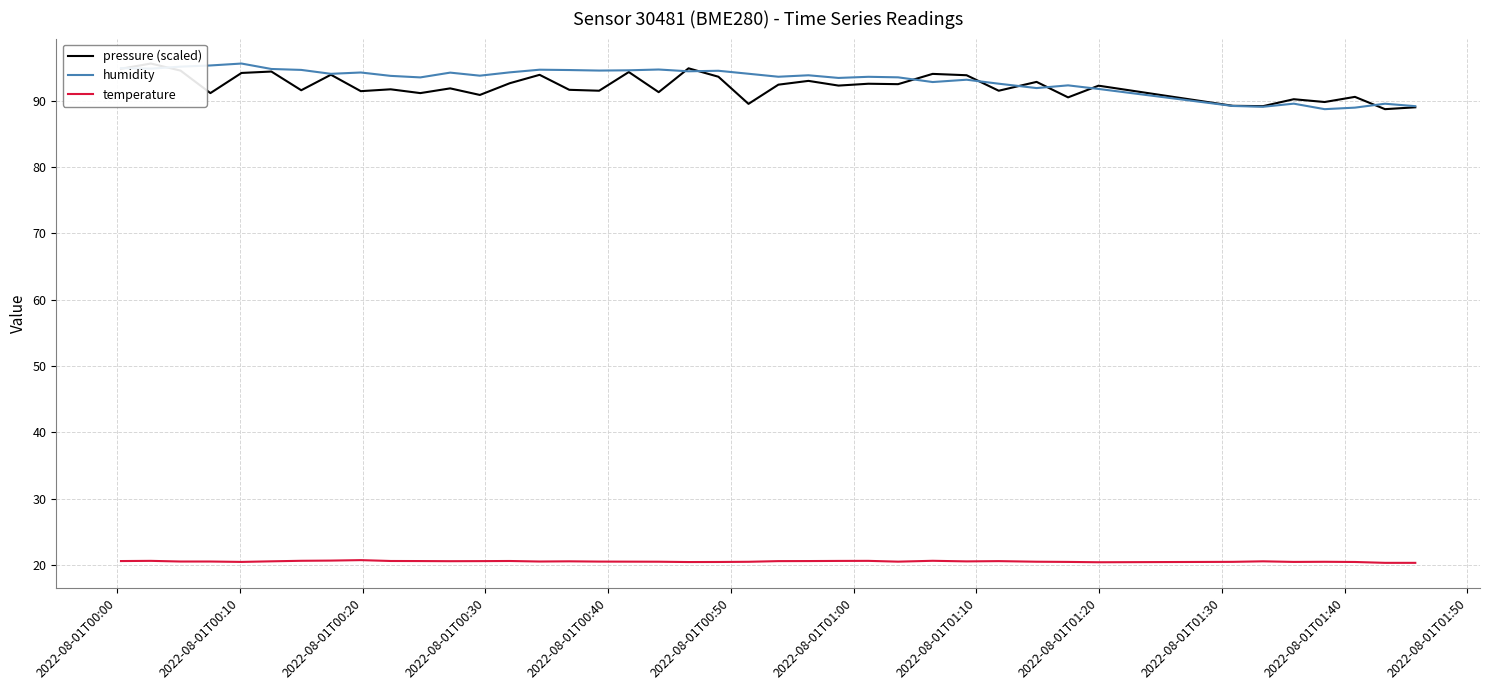

List the series in order of their peak value, lowest first.

temperature, pressure (scaled), humidity